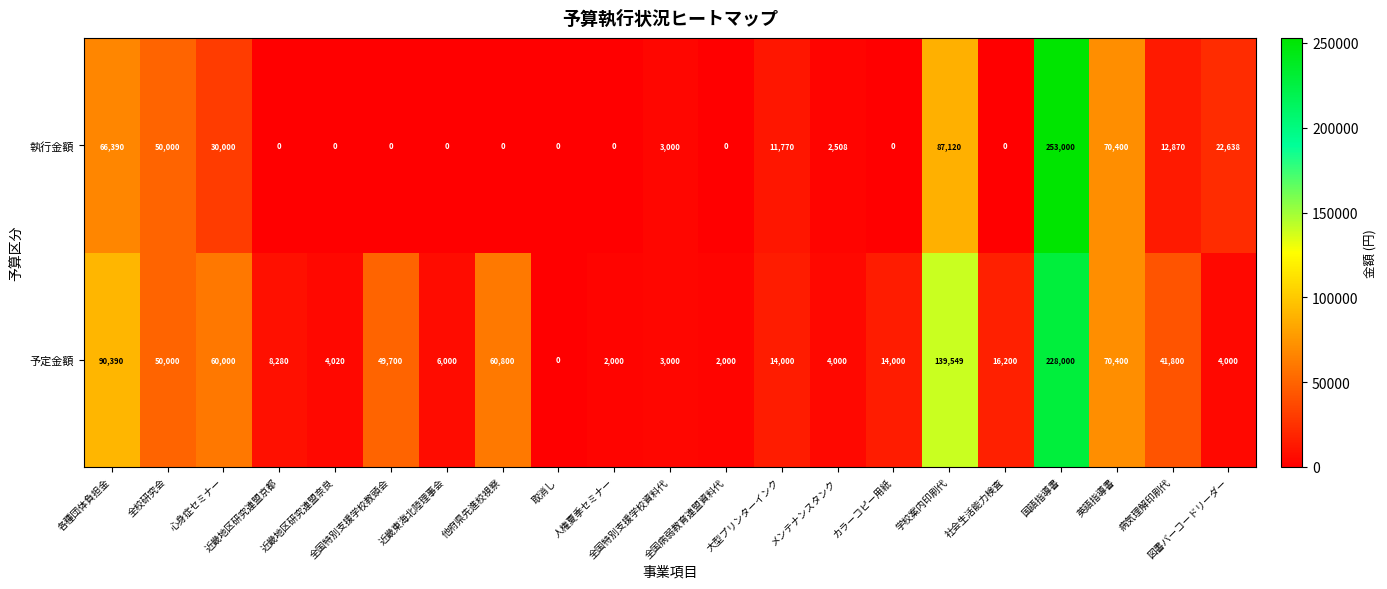

Rank the series at 全国特別支援学校教頭会 from lowest to highest value.

執行金額, 予定金額